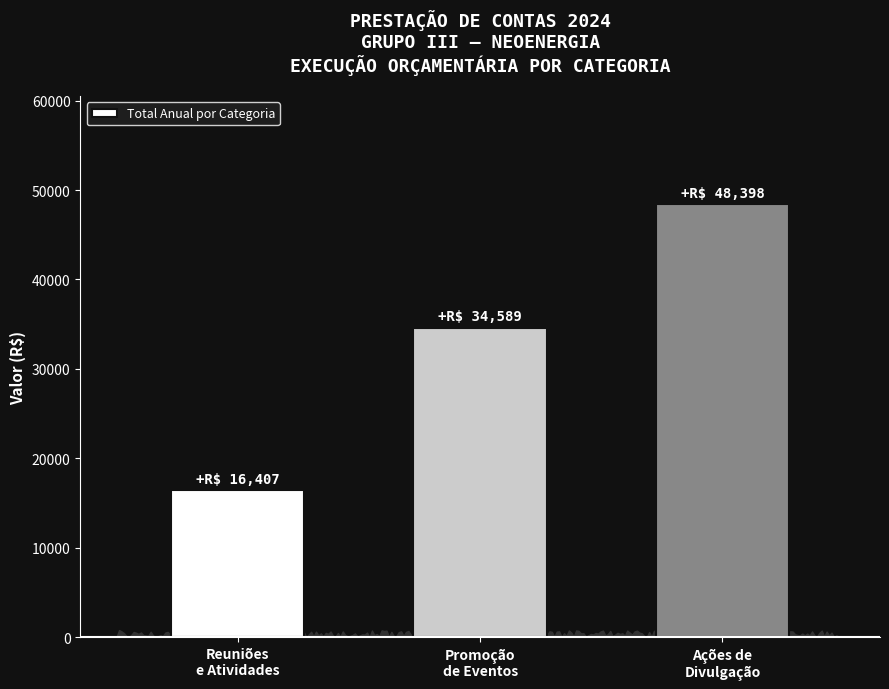

The chart shows a value of 34588.7 at Promoção
de Eventos. True or false?

True